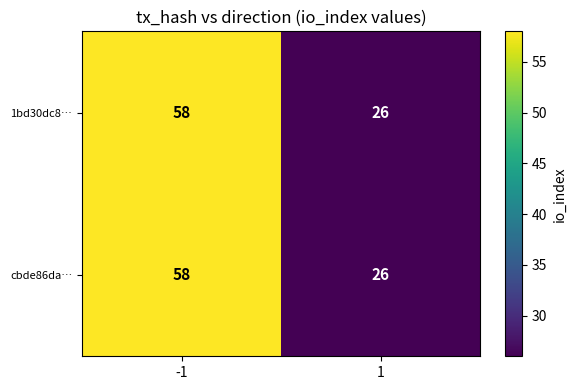

At which category does the chart reach its minimum across all series?

1